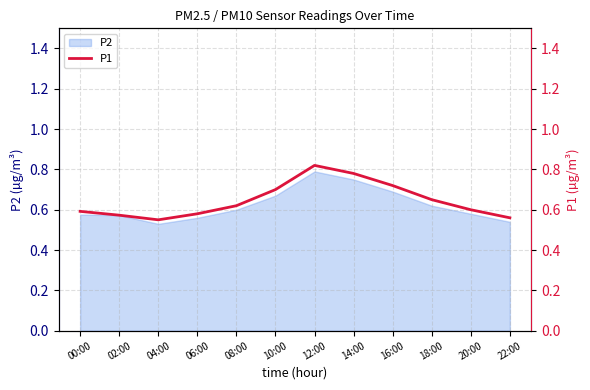

Reading left to right, transcribe all the data shown in this chart.

00:00=0.6	02:00=0.6	04:00=0.6	06:00=0.6	08:00=0.6	10:00=0.7	12:00=0.8	14:00=0.8	16:00=0.7	18:00=0.7	20:00=0.6	22:00=0.6